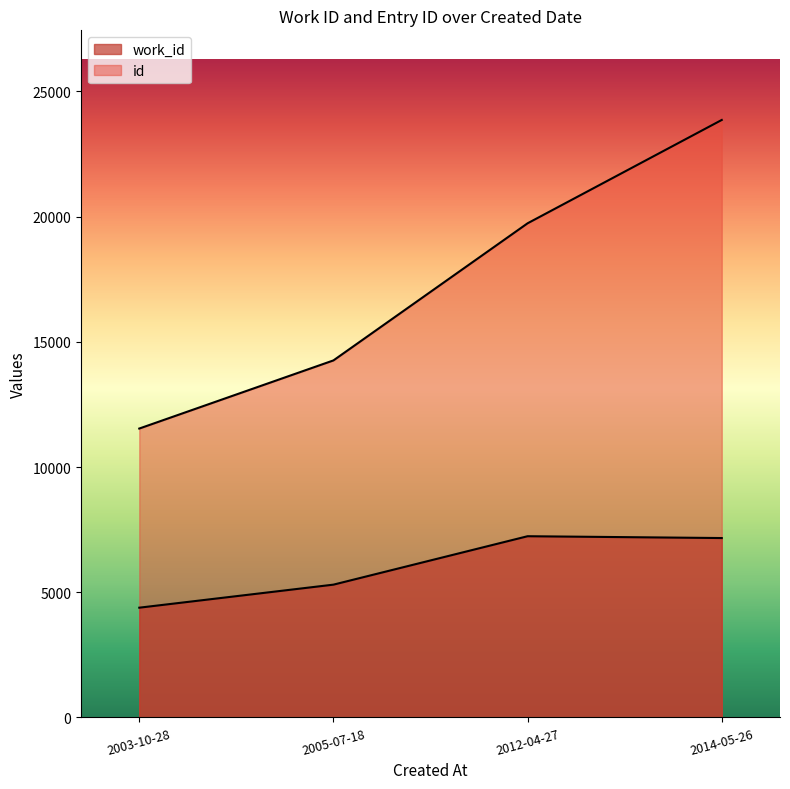

What is the sum of all work_id values?

24083